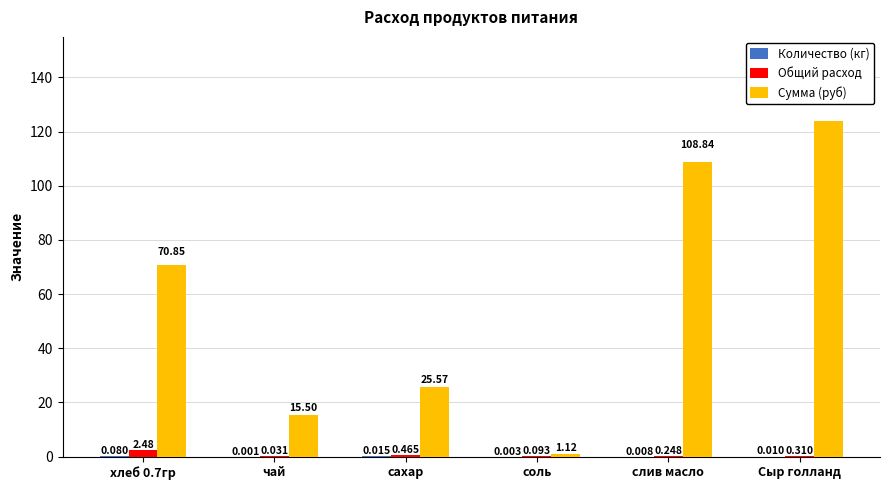

Between сахар and Сыр голланд, which series saw the biggest shift?

Сумма (руб)